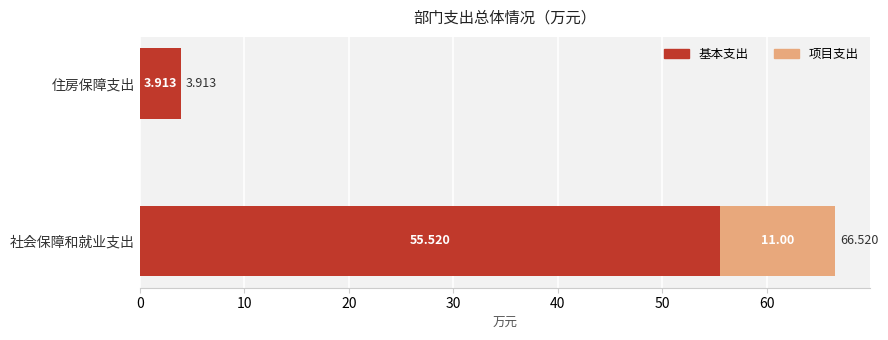

How many data points does each series have?

2